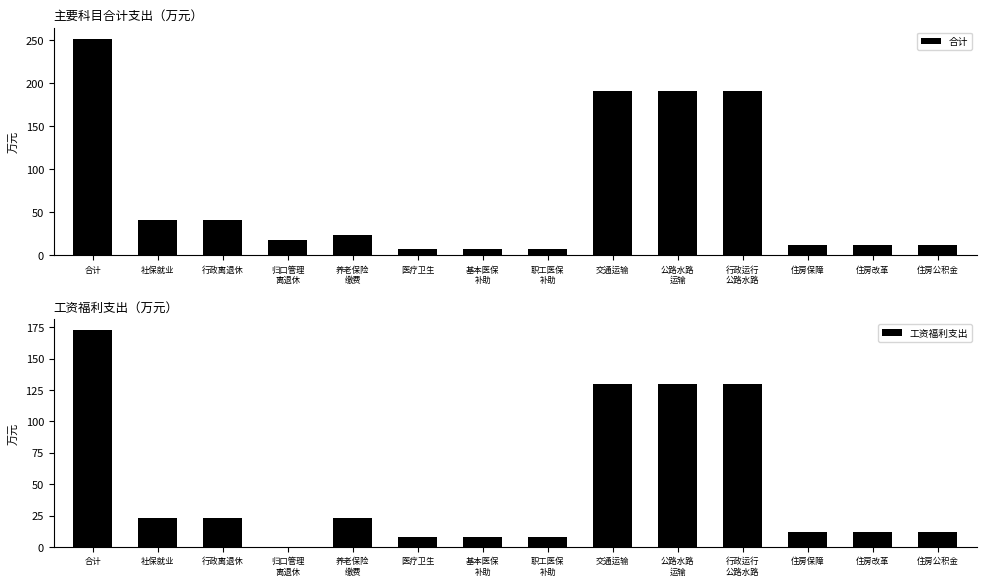

Rank the series by their average value, from highest to lowest.

合计, 工资福利支出